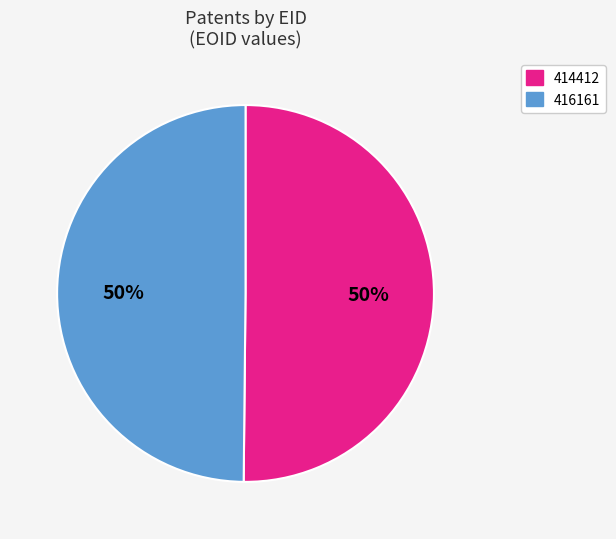

Is the sum of 414412 and 416161 greater than half?

Yes